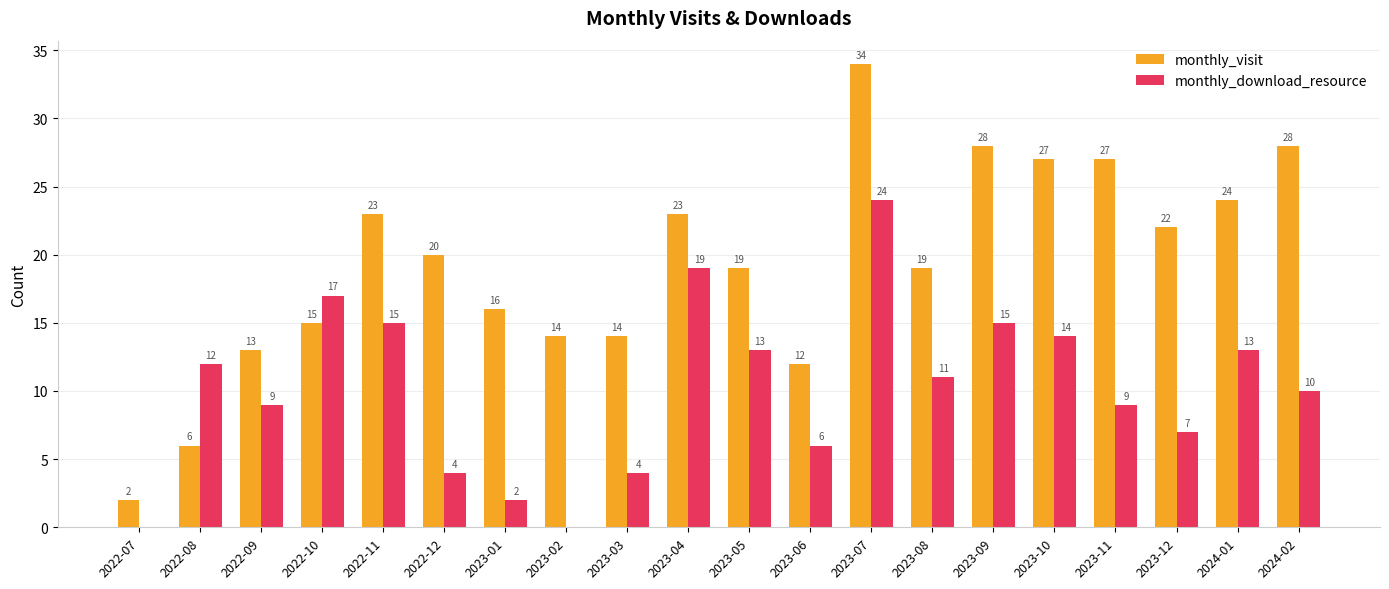

The value of monthly_download_resource at 2022-11 is 24. True or false?

False